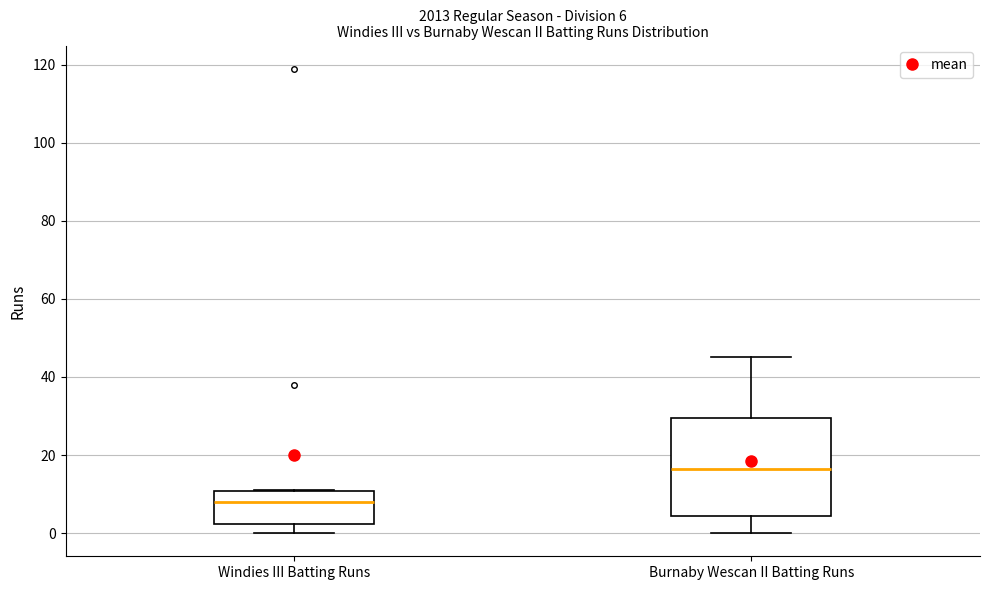

Comparing the boxes themselves (not the whiskers), which one is the tallest?

Burnaby Wescan II Batting Runs